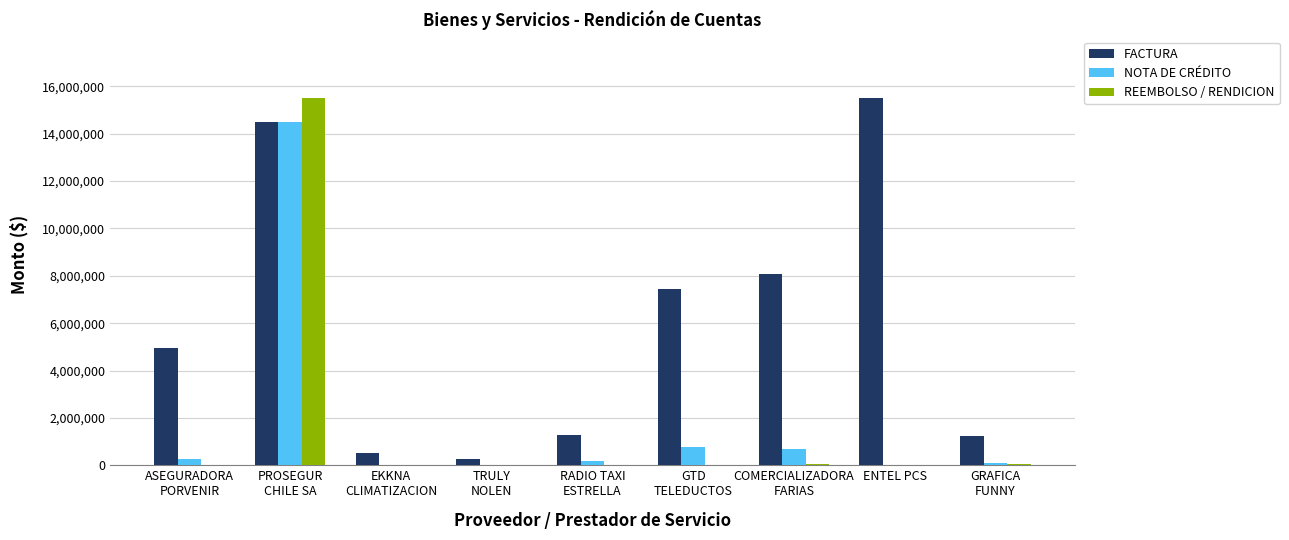

The REEMBOLSO / RENDICION series shows 10021735 at ENTEL PCS. True or false?

False